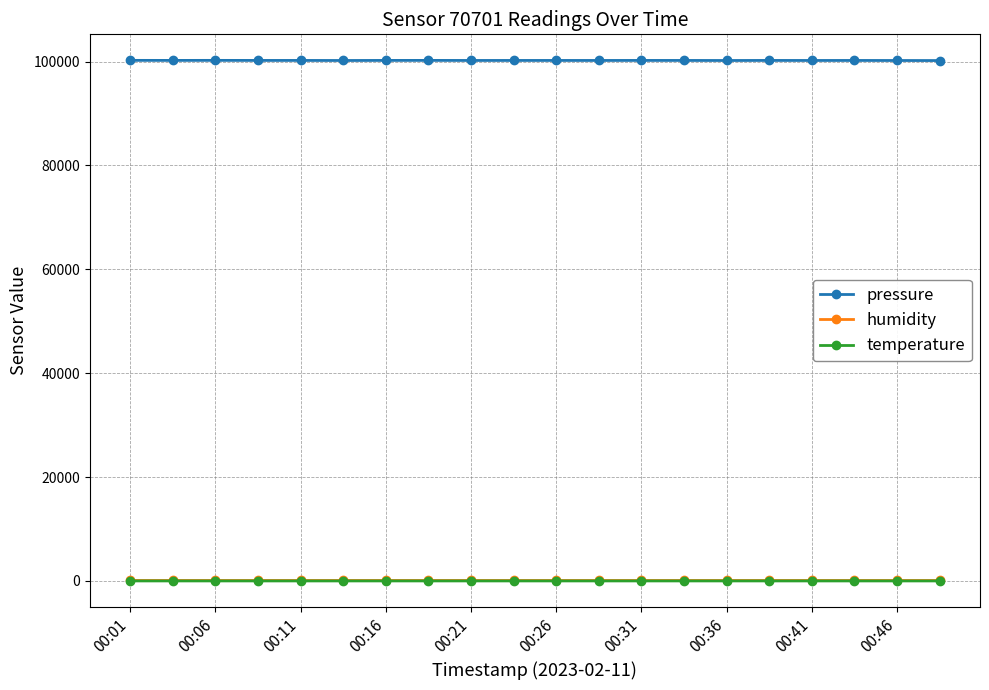

True or false: temperature and pressure cross at least once.

False